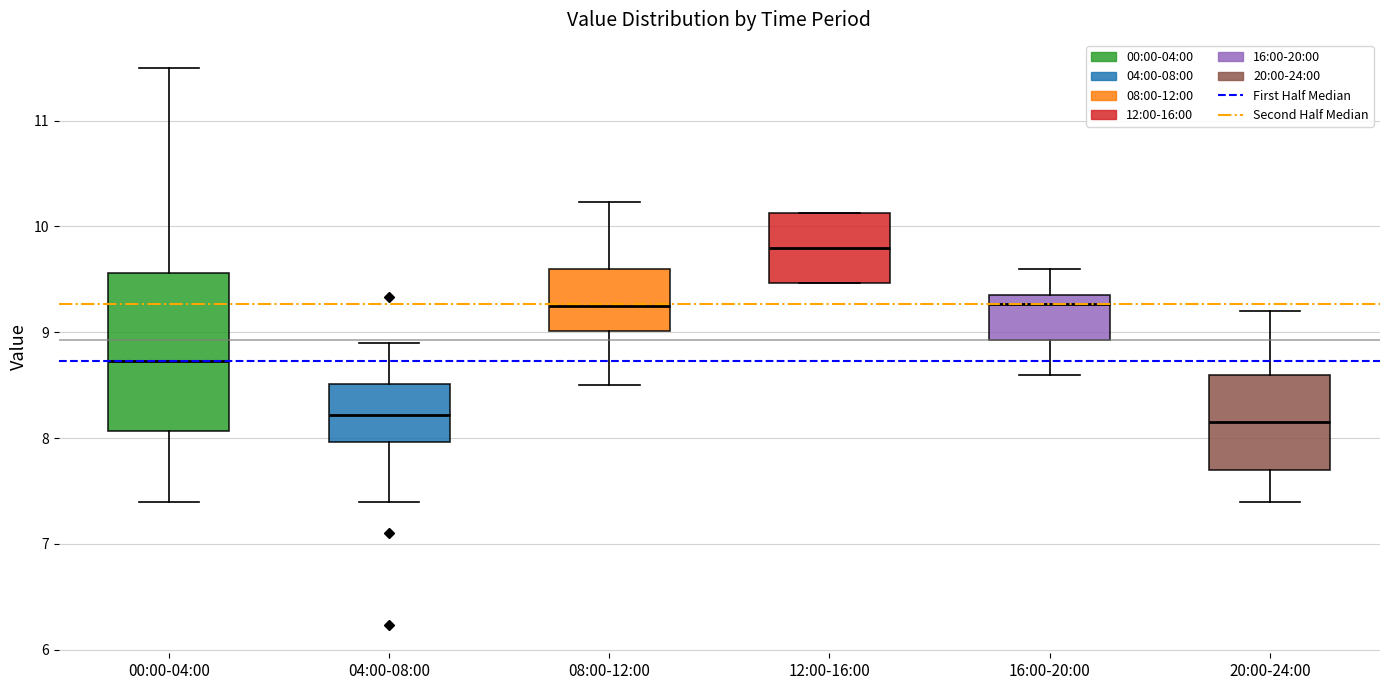

Comparing the boxes themselves (not the whiskers), which one is the tallest?

00:00-04:00